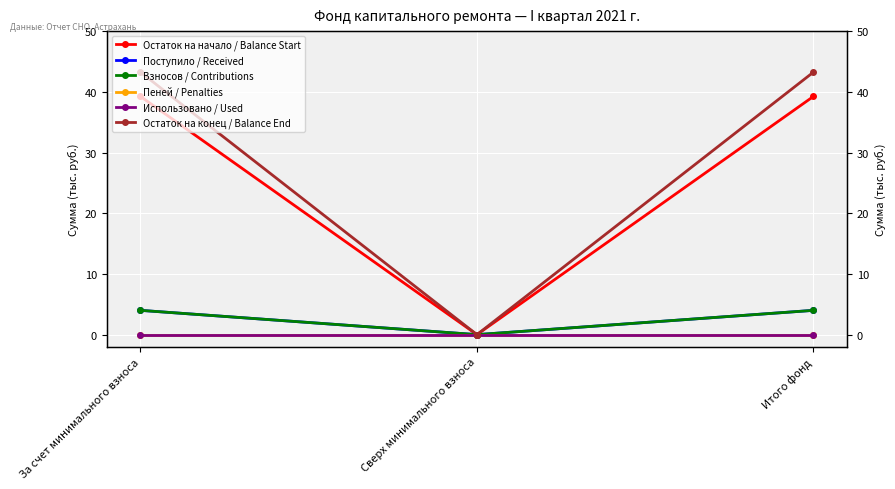

Which series changed the most between Сверх минимального взноса and Итого фонд?

Остаток на конец / Balance End